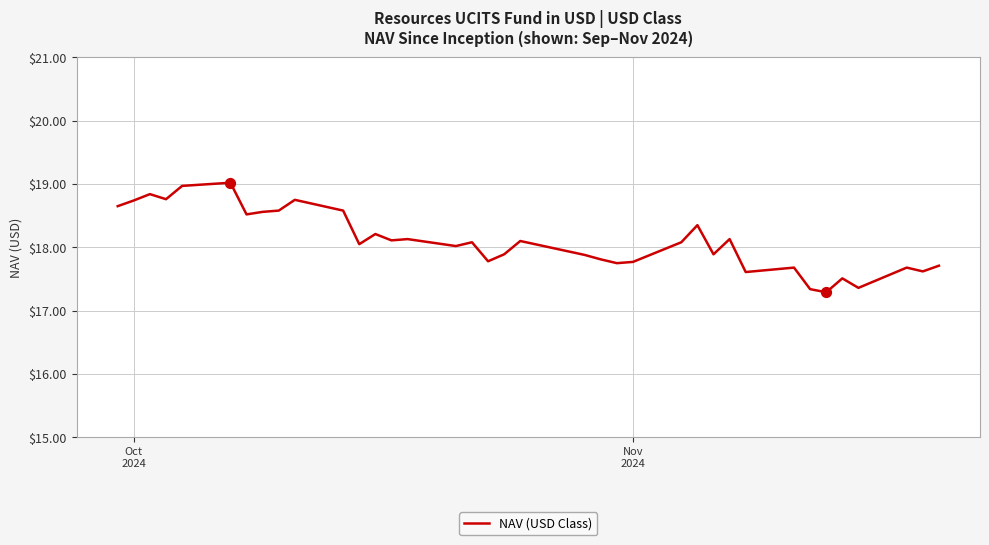

What is the smallest value displayed?

17.3